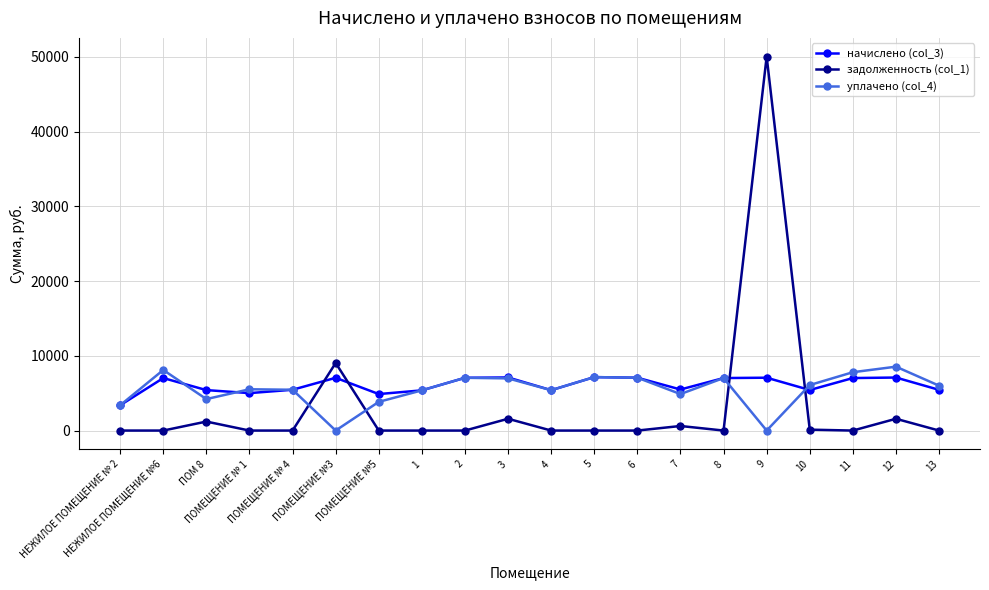

Is this an area chart (filled region under the line)?

No